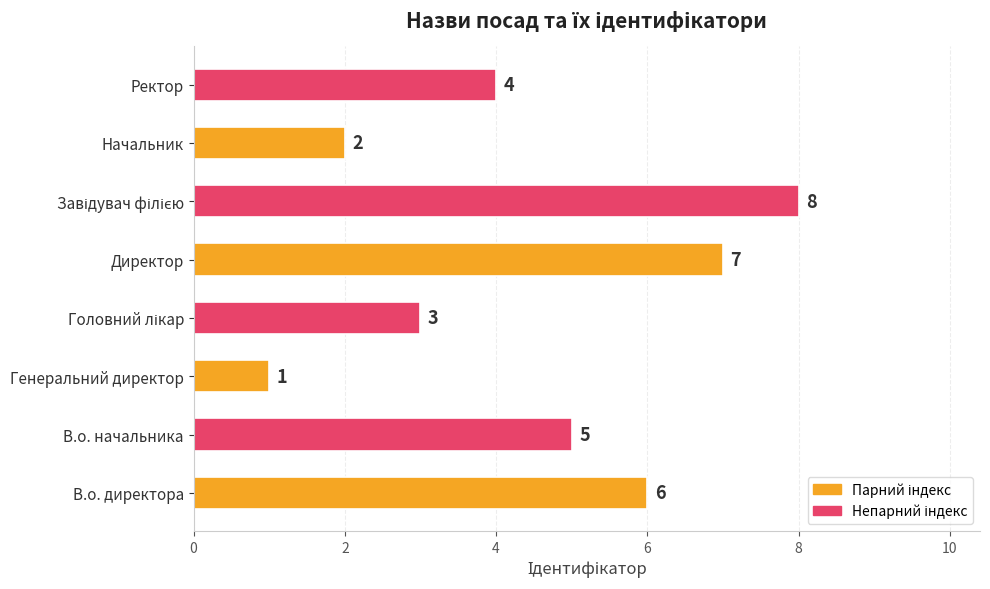

How many distinct data groups are displayed?

1